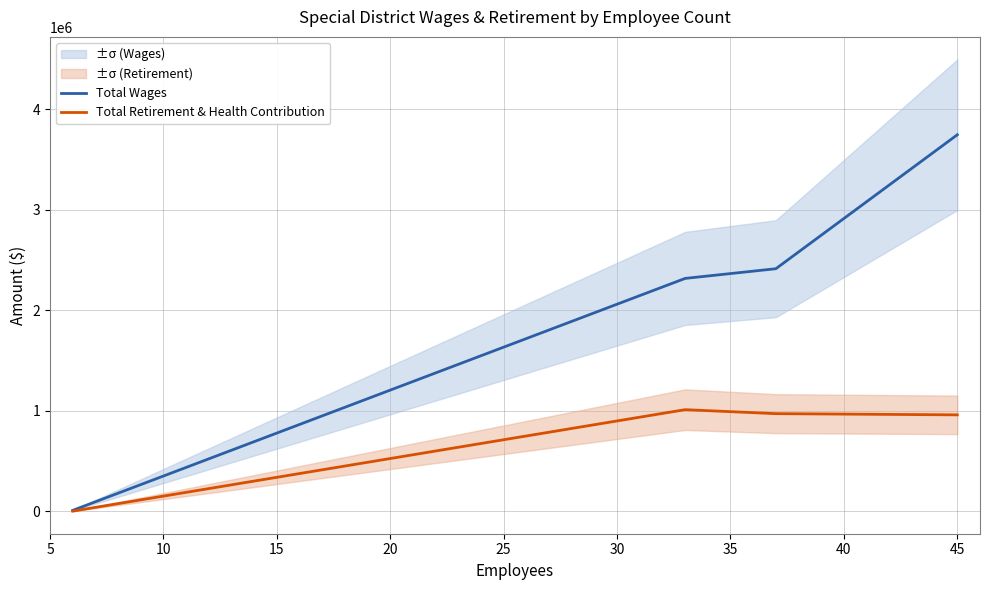

What is the value of the Total Wages point at the 3rd from the left?

2412563